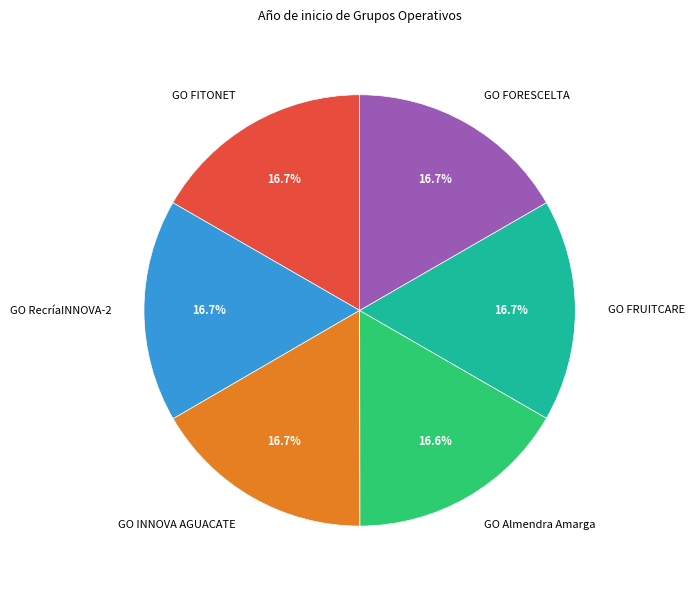

What percentage is the GO Almendra Amarga slice, to the nearest percent?

17%